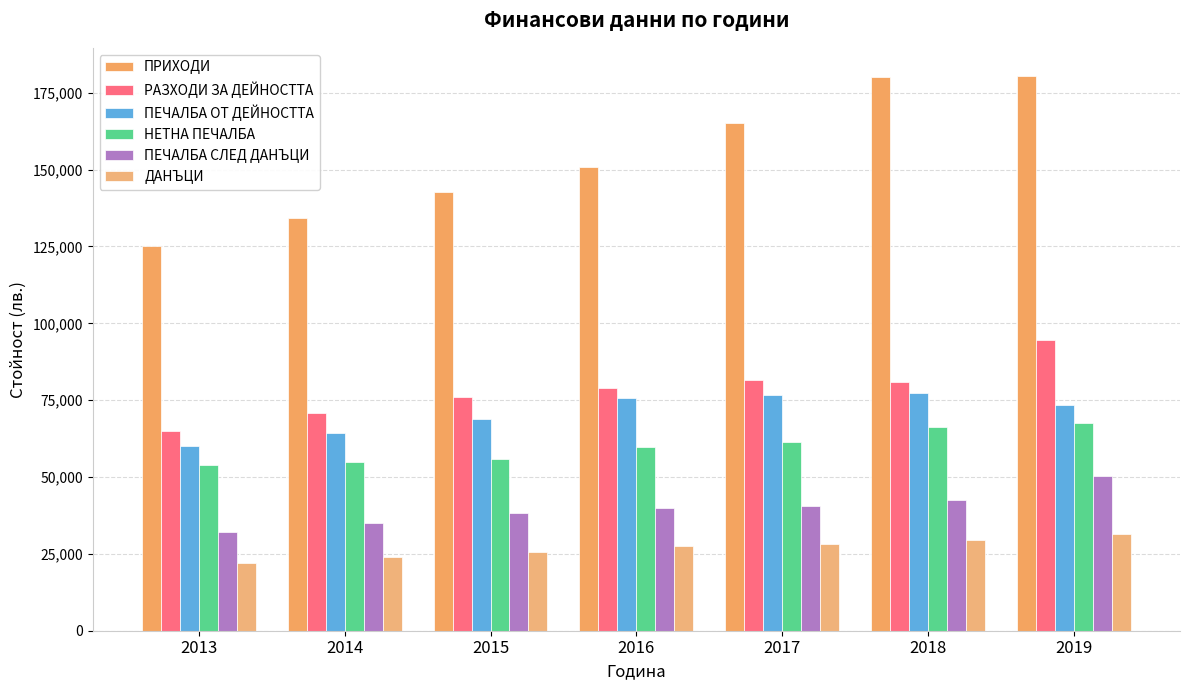

What is the total value across all series at 2014?

382932.2